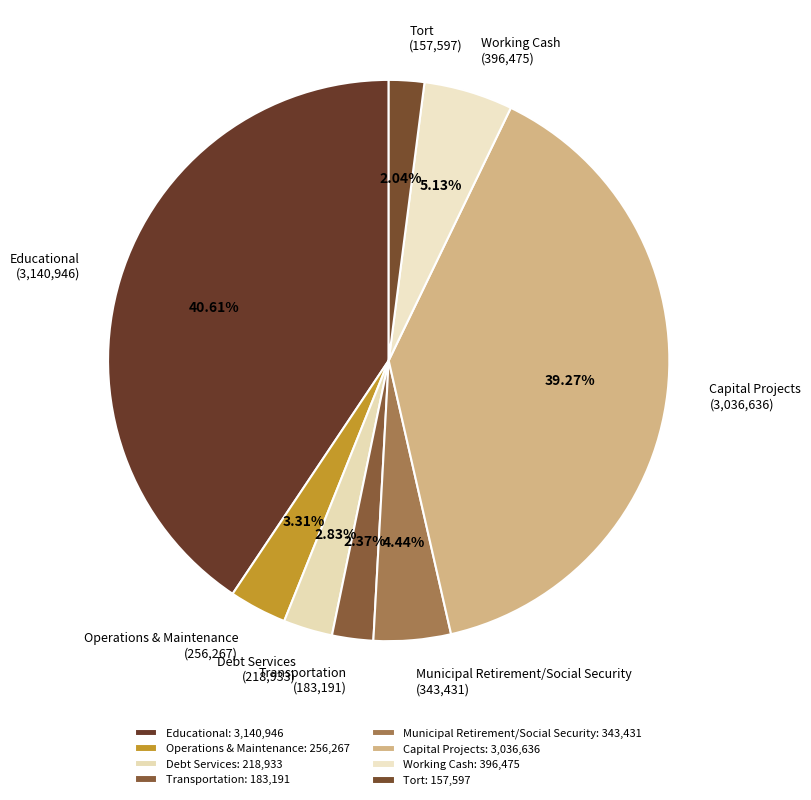

How many slices are in this pie chart?

8